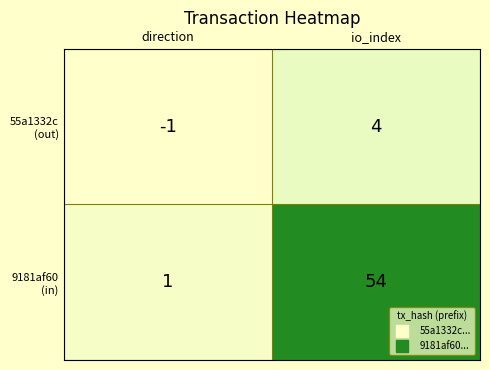

What is the maximum value shown in the chart?

54